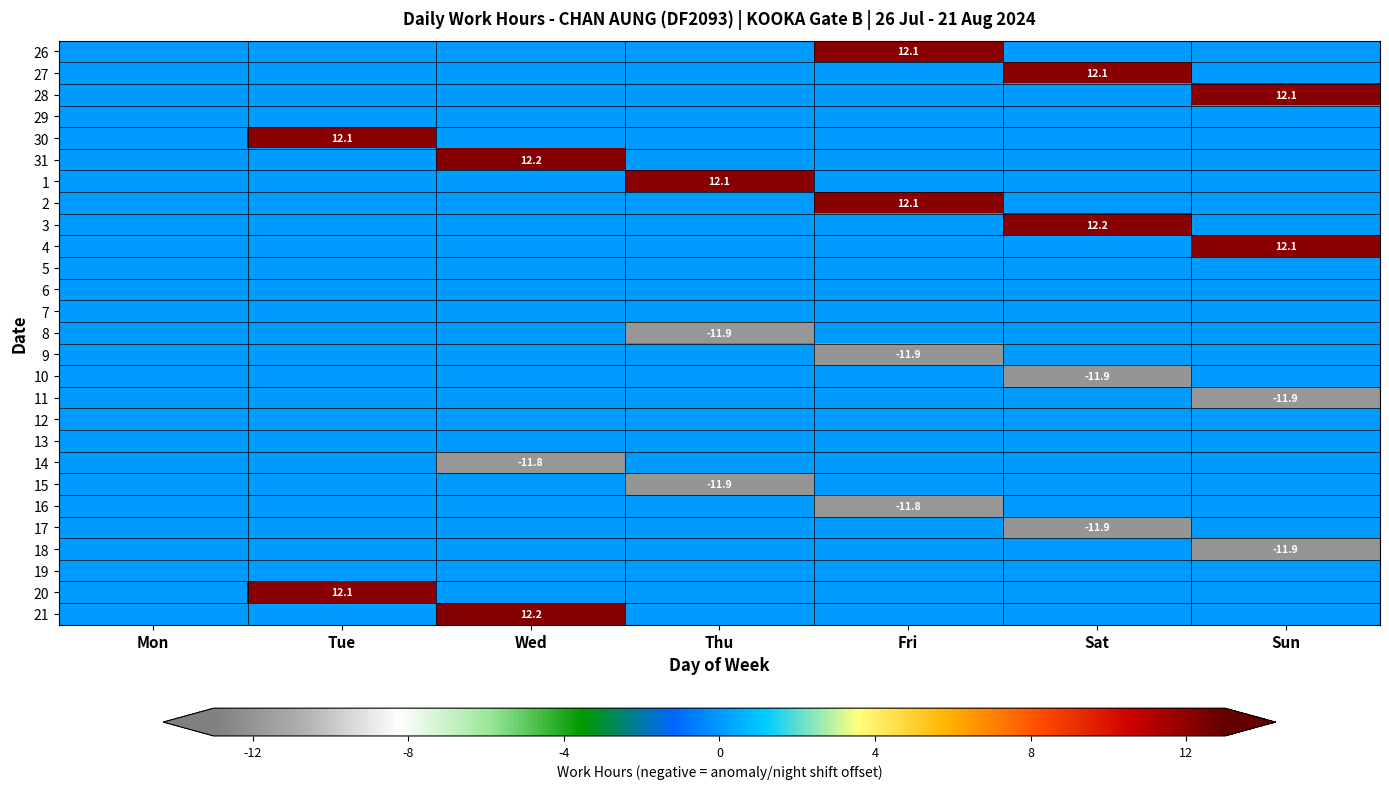

What is the sum of all 26 values?

12.1